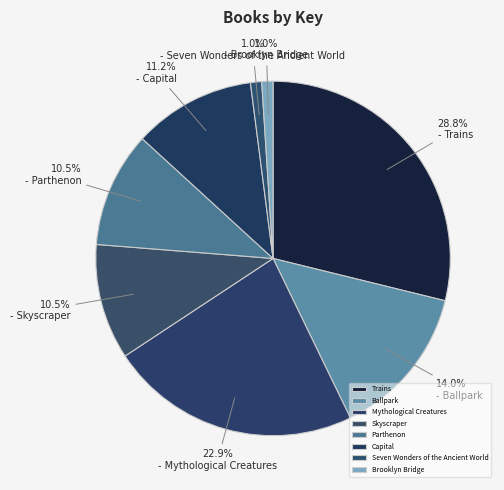

Combined, what portion of the pie is Mythological Creatures and Brooklyn Bridge?

23.9%